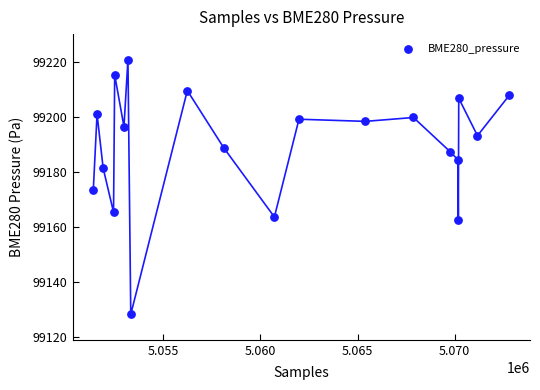

What is the range of X values (max minus min)?

21391.0